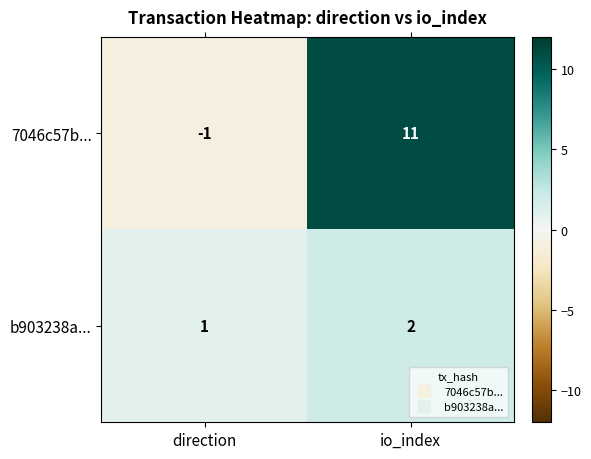

What is the greatest value displayed?

11